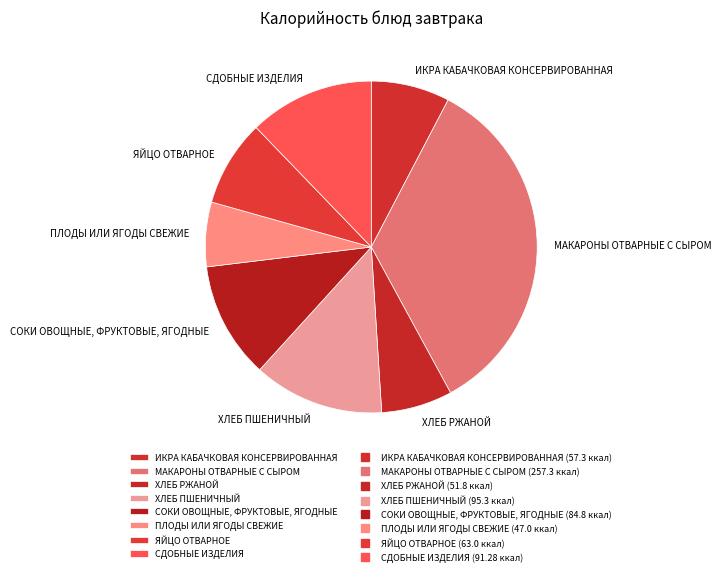

Is there a majority slice in this chart?

No